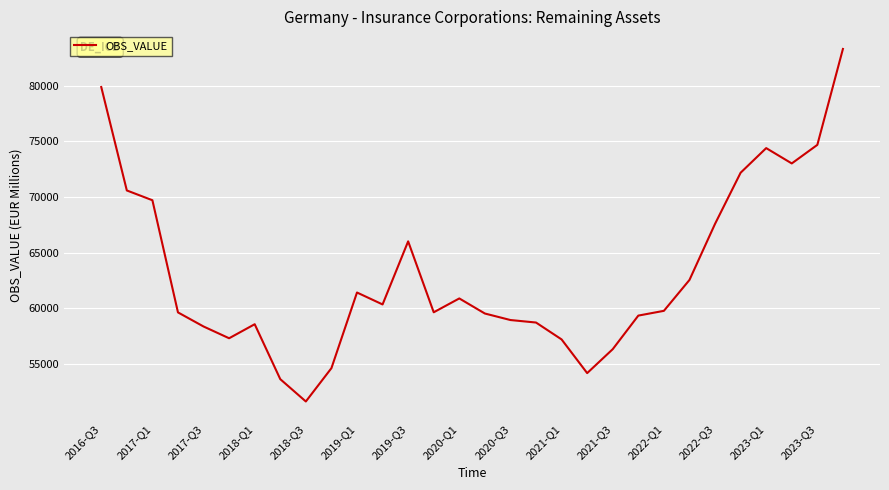

What is the difference between the second highest and second lowest values?

26271